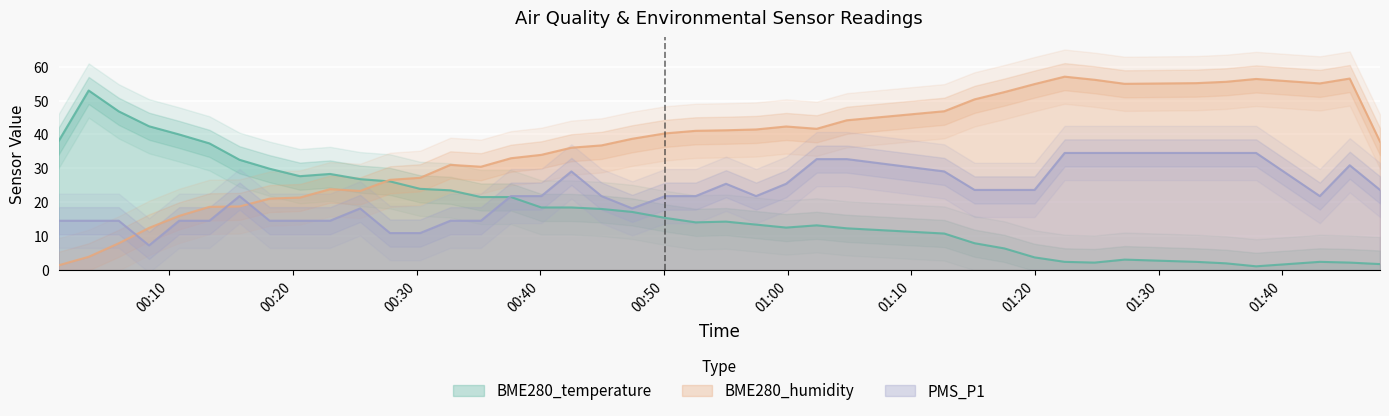

True or false: BME280_temperature has more than 2 interior local peaks.

True